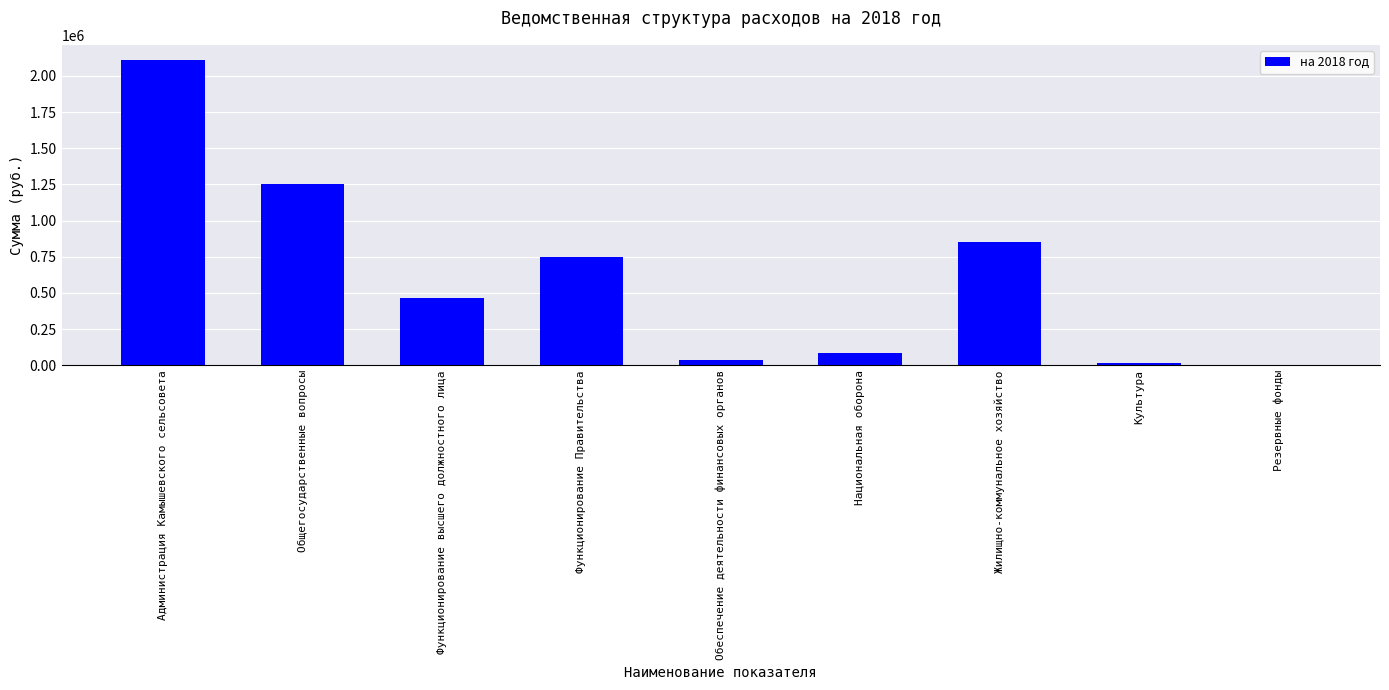

Reading right to left, transcribe all the data shown in this chart.

0	16000	855100	83700	40100	750000	464300	1254500	2109600